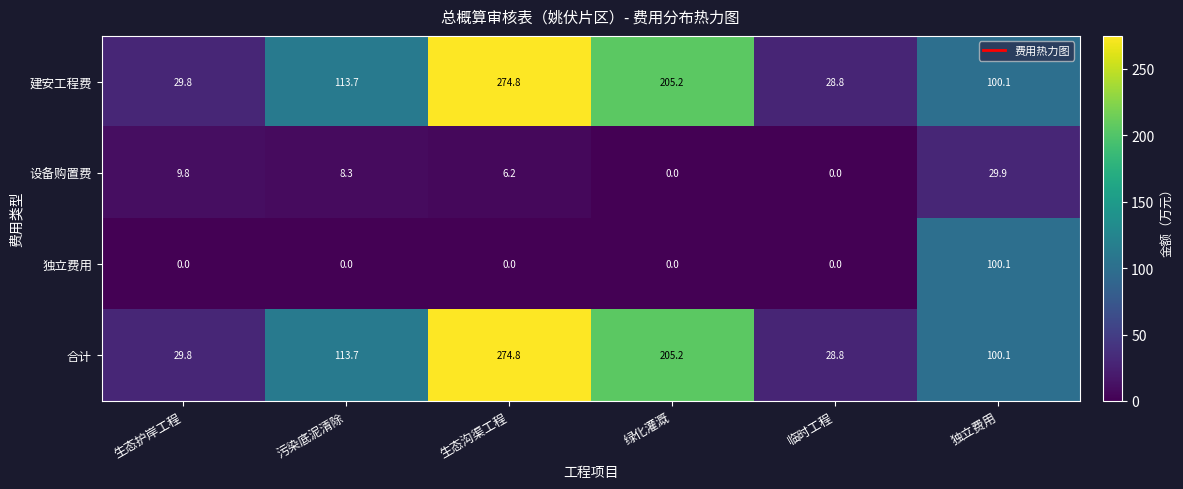

How many positive values does the 设备购置费 series have?

4